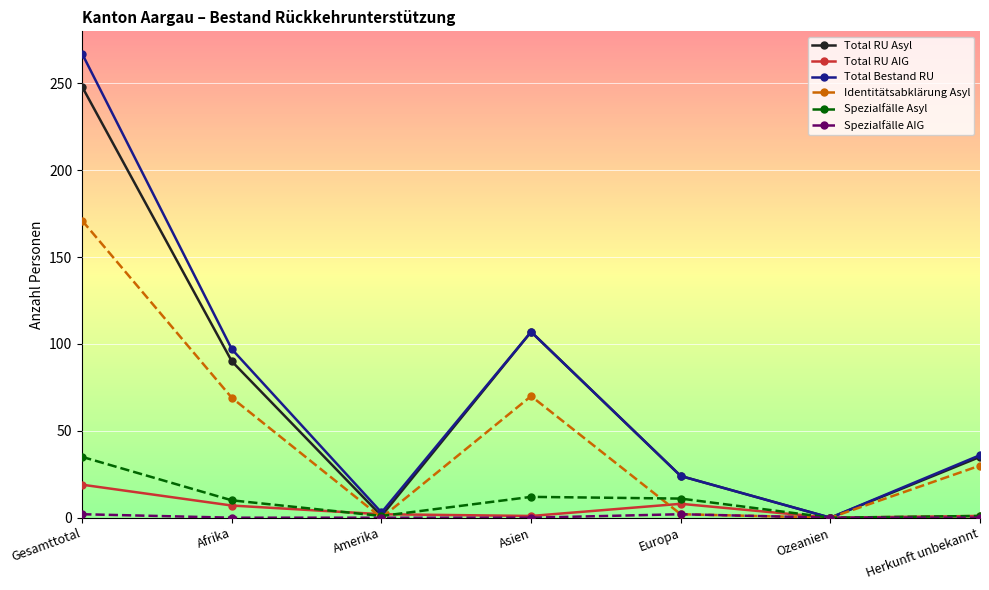

Which series has the widest spread of values?

Total Bestand RU